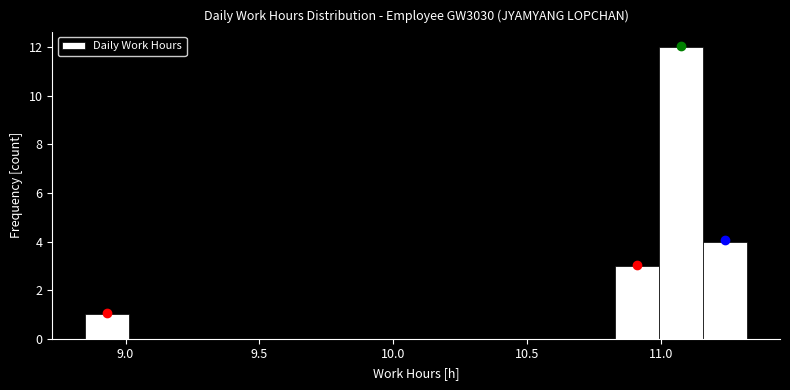

Around what value on the x-axis is the tallest bar? Give the approximate position of its centre, as read against the axis.

11.05